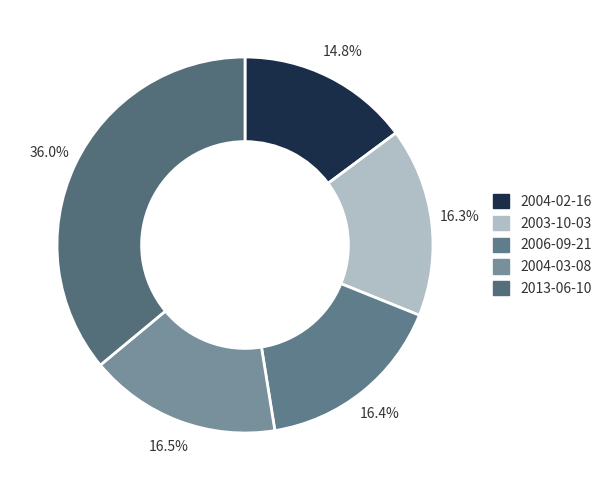

How many slices are in this pie chart?

5